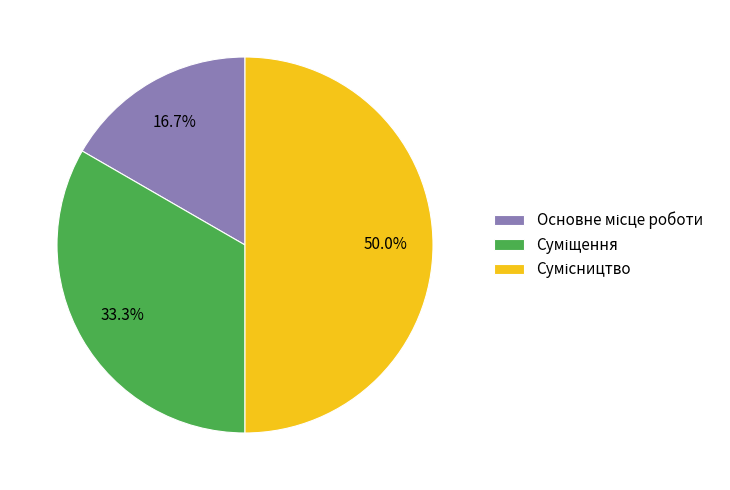

What is the change in value from Суміщення to Сумісництво?

+1